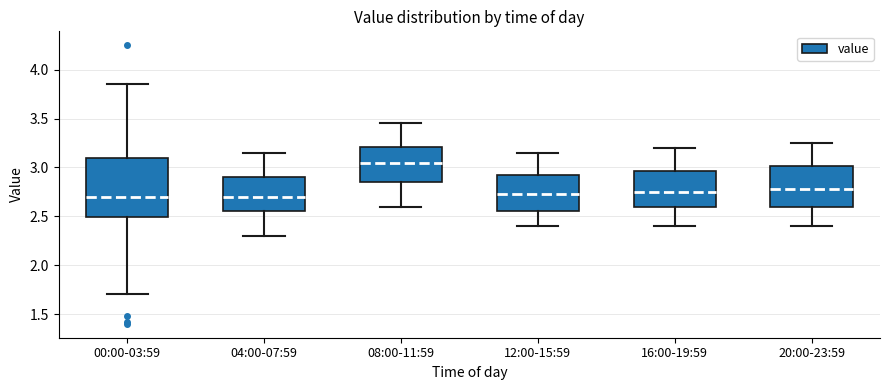

Which box's median line is the highest?

08:00-11:59